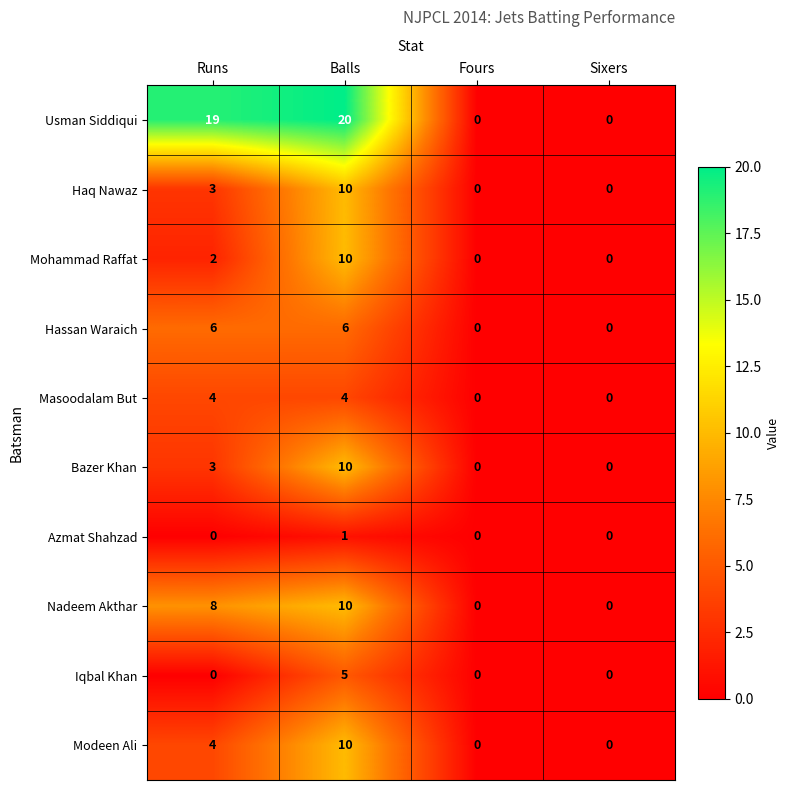

Where is Mohammad Raffat nearest to the value 5?

Runs